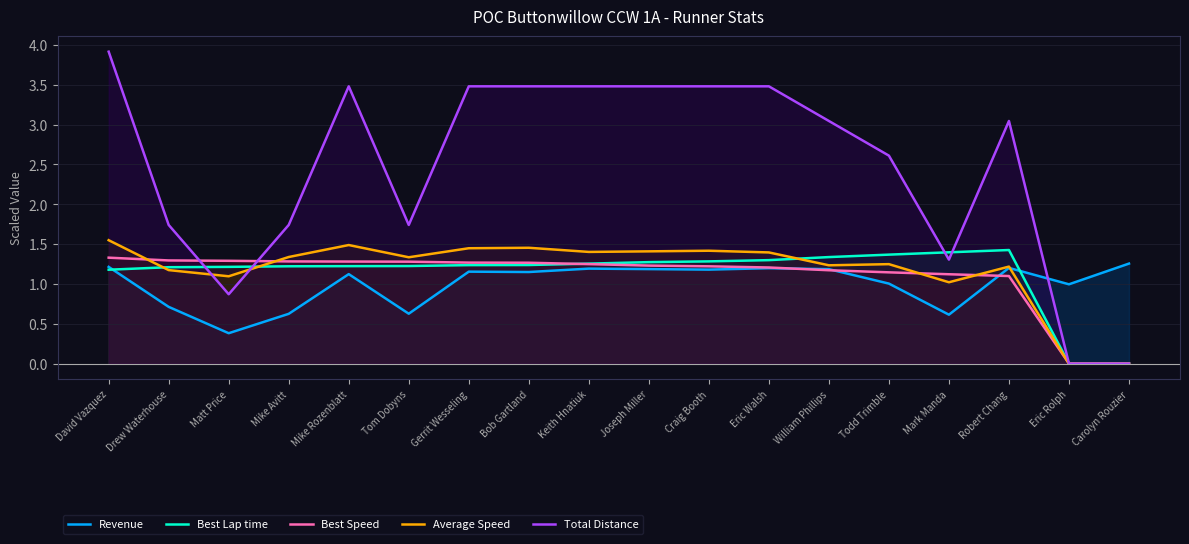

How many times do Best Lap time and Revenue cross each other?

2